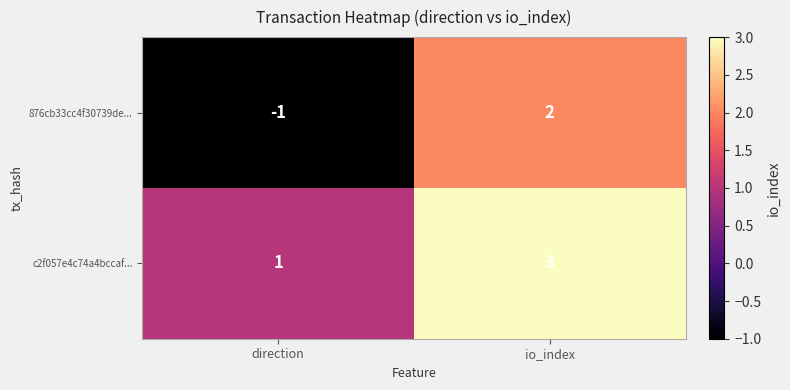

How many data points does each series have?

2